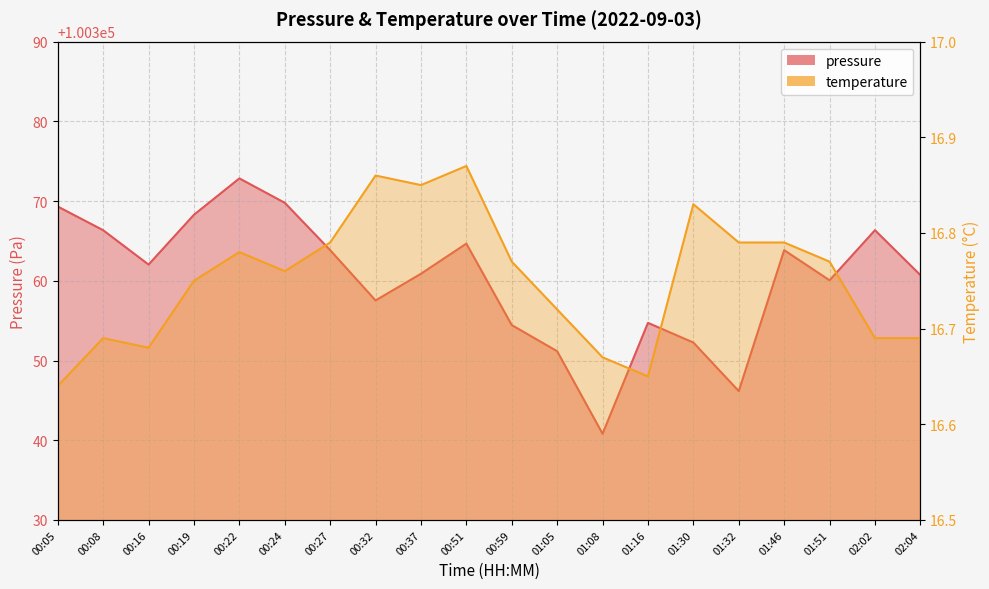

What is the total value across all series at 00:37?

100377.7